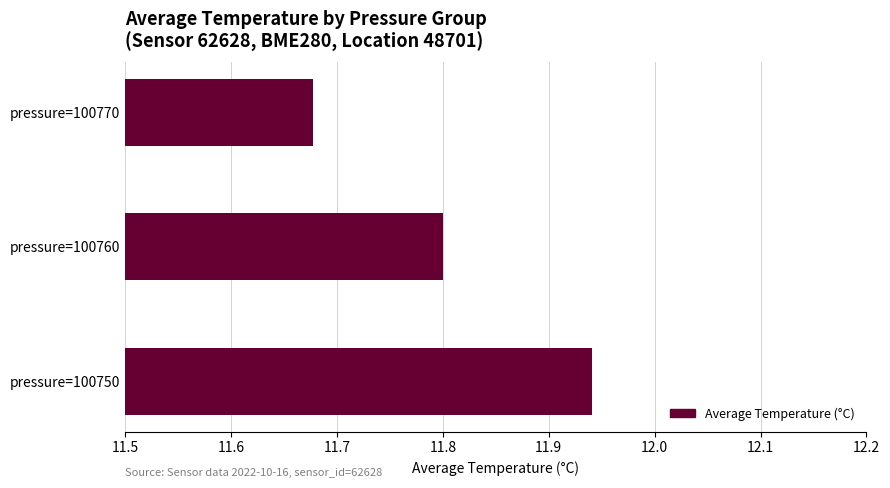

Between pressure=100760 and pressure=100750, which is larger?

pressure=100750